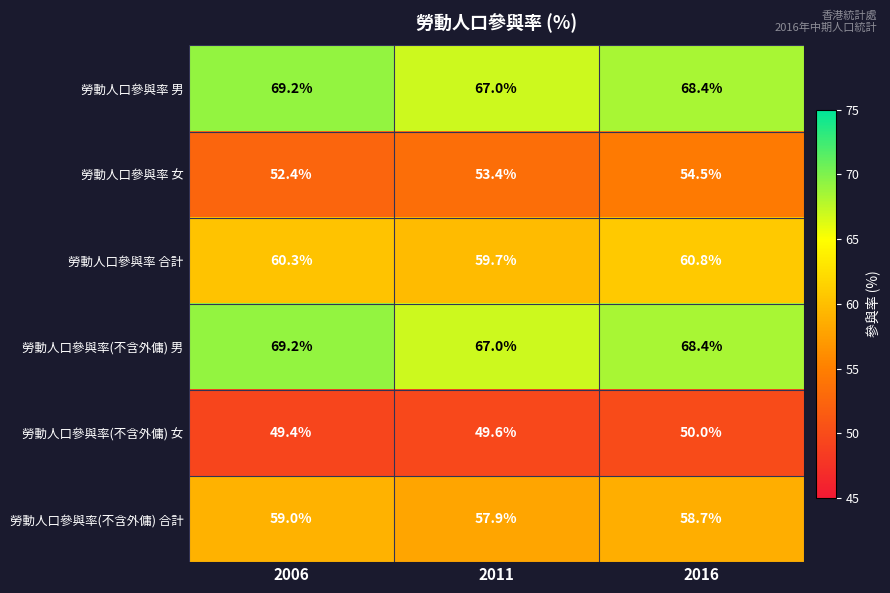

What is the total value across all series at 2016?

360.8